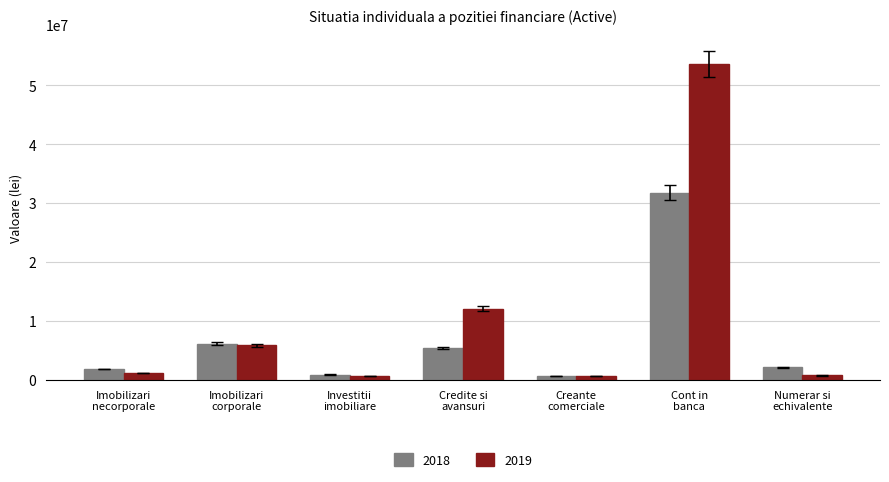

What is the maximum value for 2019?

53626770.8